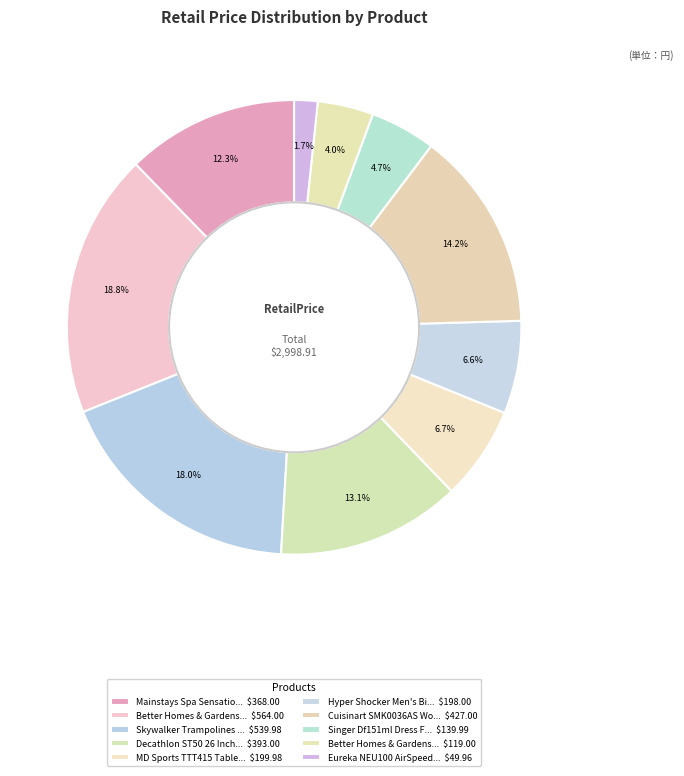

How many slices are in this pie chart?

10